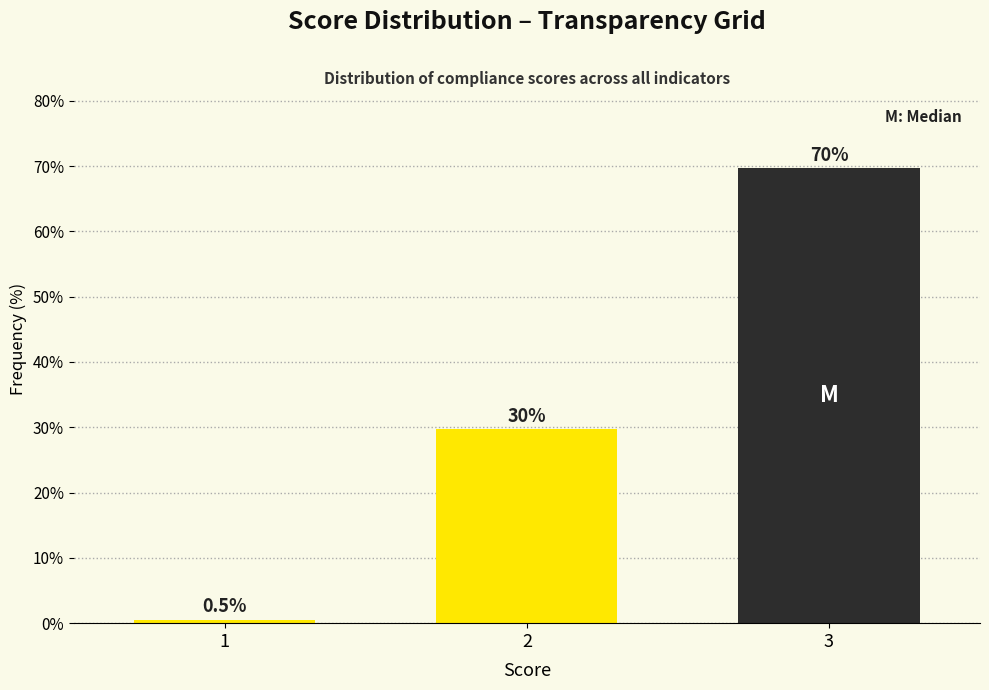

Reading right to left, transcribe all the data shown in this chart.

69.7	29.7	0.5